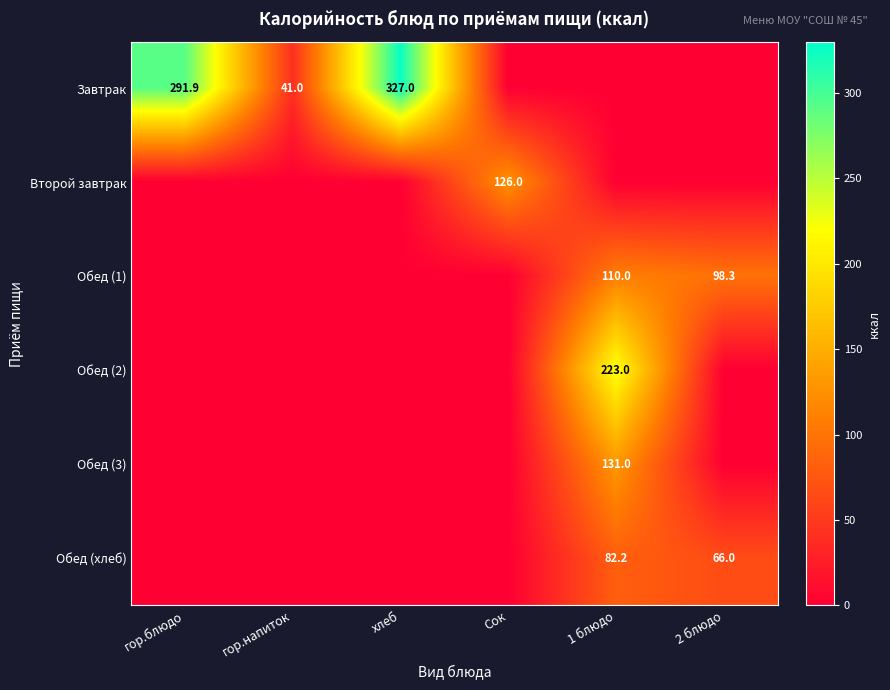

The value of Обед (3) at 1 блюдо is 131.0. True or false?

True